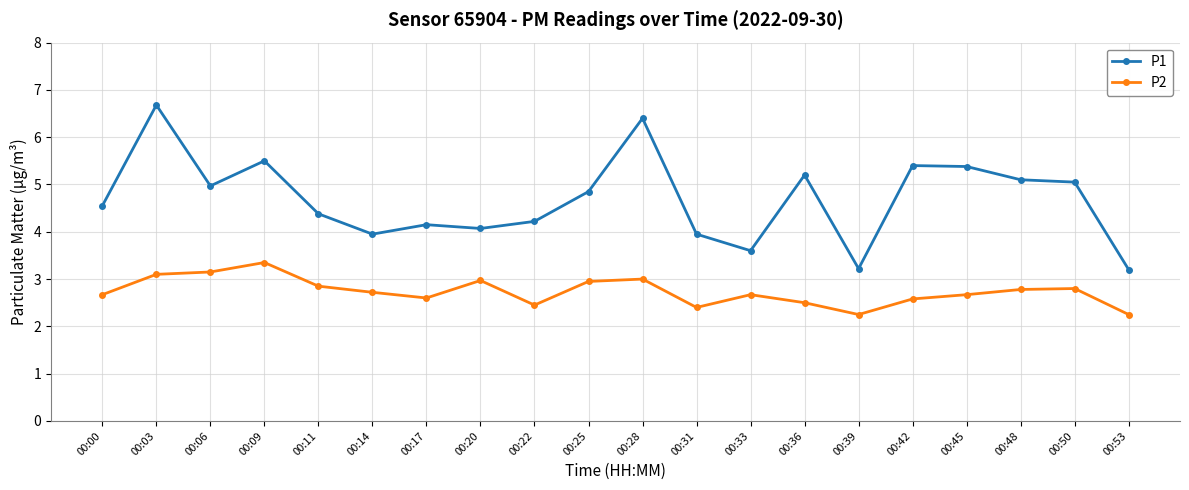

Which series has the largest range (max minus min)?

P1